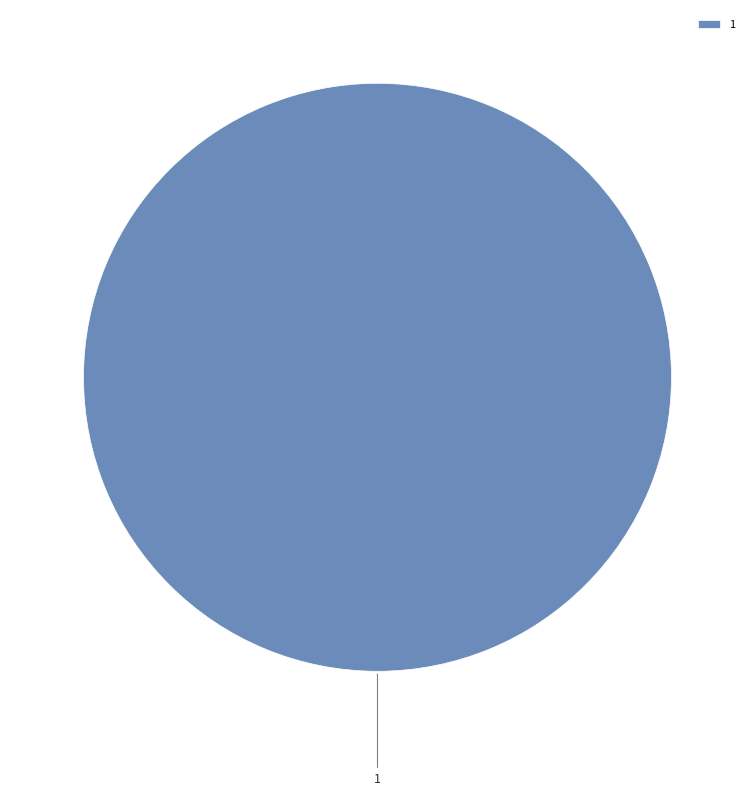

What is the majority slice?

1